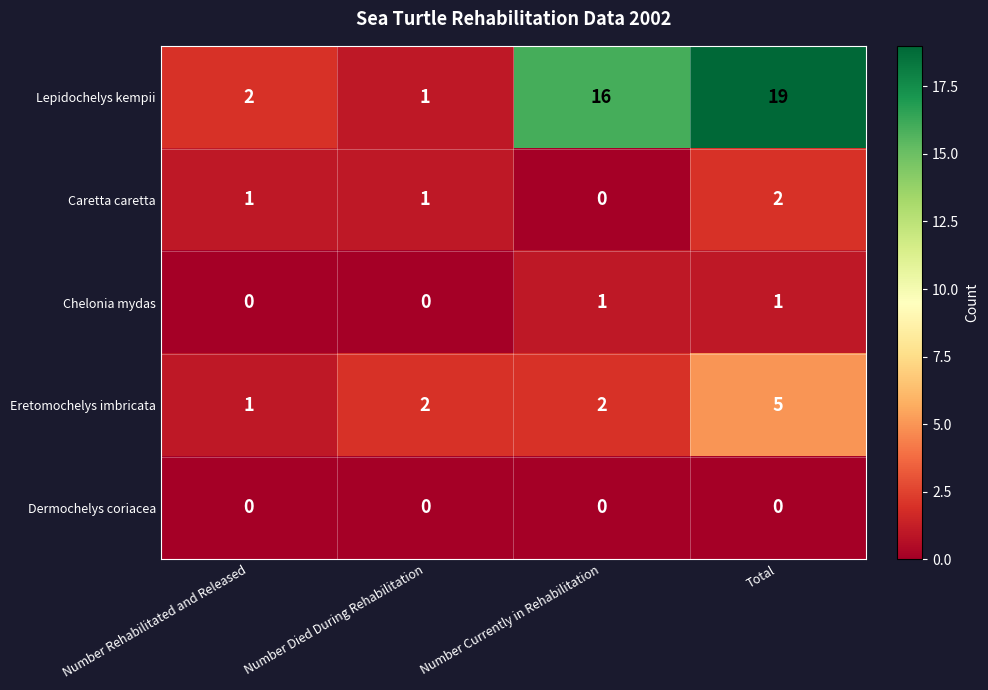

At which category is the sum across all series the highest?

Total